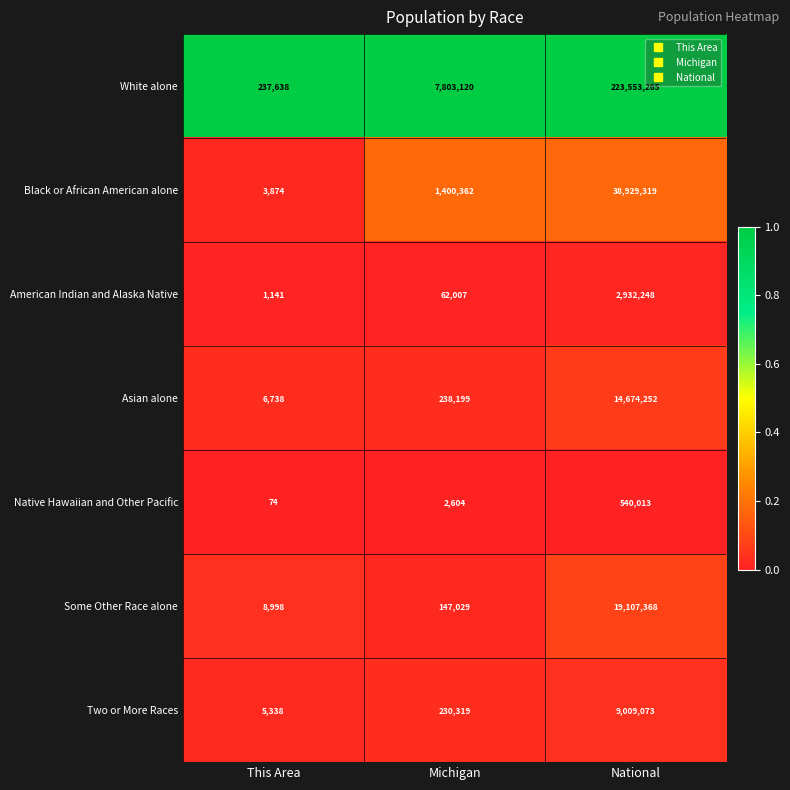

Reading right to left, what are all the values shown in this chart?

White alone: 223553265	7803120	237638
Black or African American alone: 38929319	1400362	3874
American Indian and Alaska Native: 2932248	62007	1141
Asian alone: 14674252	238199	6738
Native Hawaiian and Other Pacific: 540013	2604	74
Some Other Race alone: 19107368	147029	8998
Two or More Races: 9009073	230319	5338